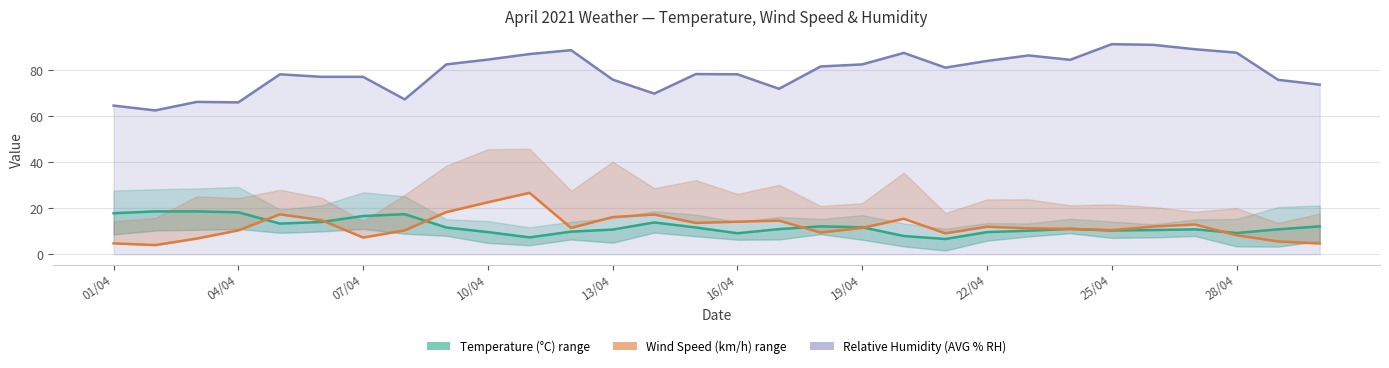

Which series ends up on top after the final intersection of Temperature (AVG °C) and Wind Speed (AVG km/h)?

Temperature (AVG °C)